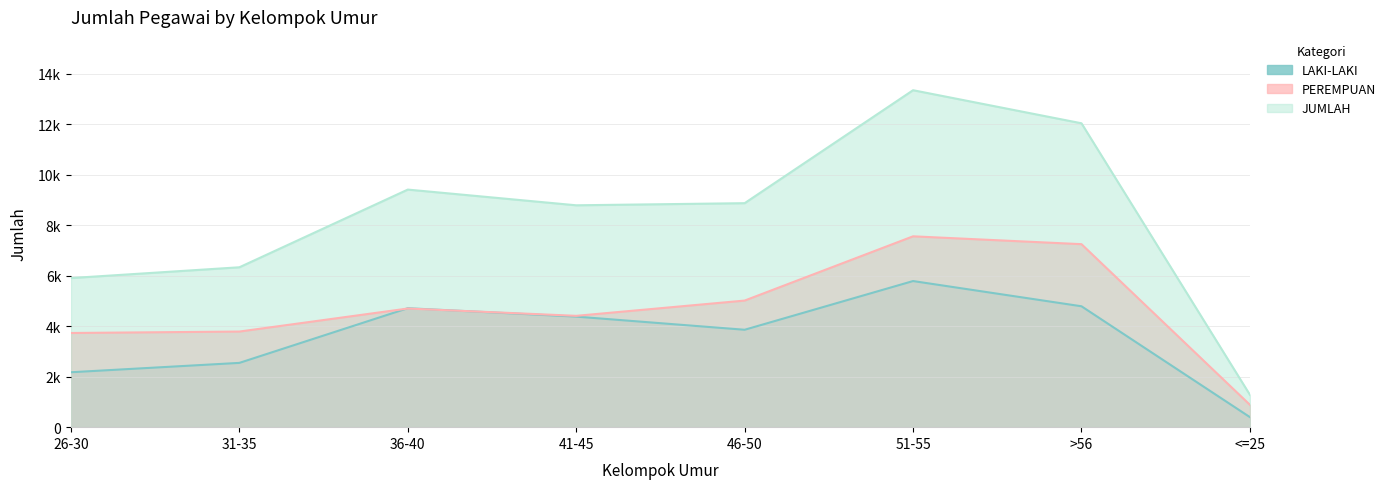

Rank the series by their average value, from highest to lowest.

JUMLAH, PEREMPUAN, LAKI-LAKI